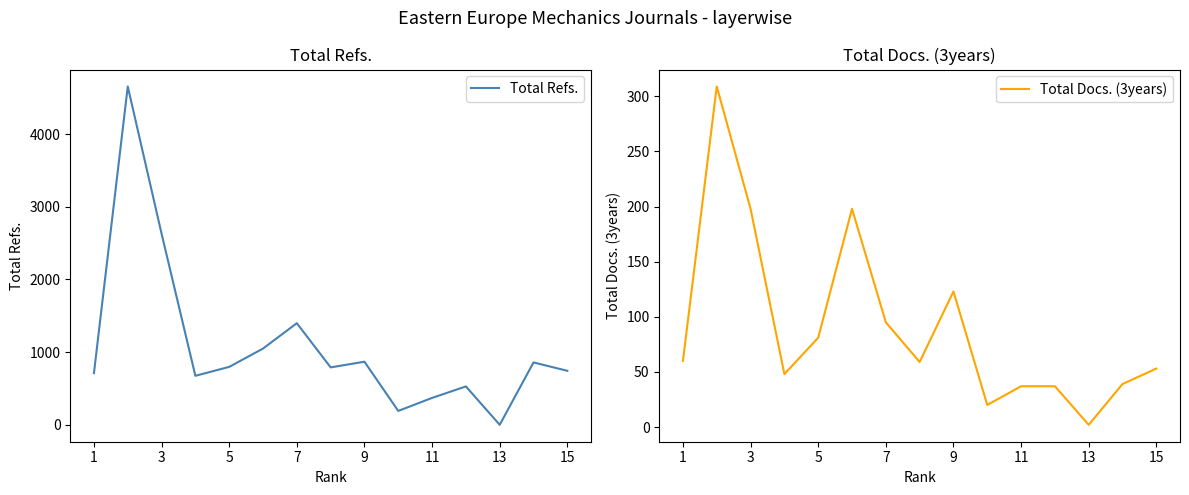

What is the highest value of the Total Refs. series?

4655